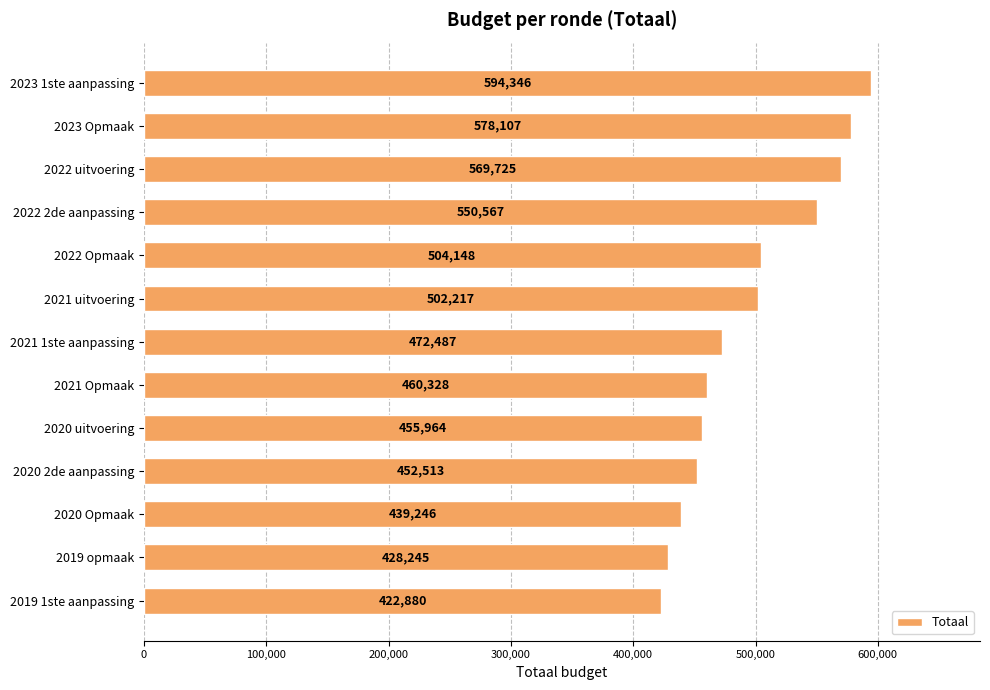

Reading bottom to top, what are all the values shown in this chart?

2019 1ste aanpassing=422880	2019 opmaak=428245	2020 Opmaak=439246	2020 2de aanpassing=452513	2020 uitvoering=455964	2021 Opmaak=460328	2021 1ste aanpassing=472487	2021 uitvoering=502217	2022 Opmaak=504148	2022 2de aanpassing=550567	2022 uitvoering=569725	2023 Opmaak=578107	2023 1ste aanpassing=594346